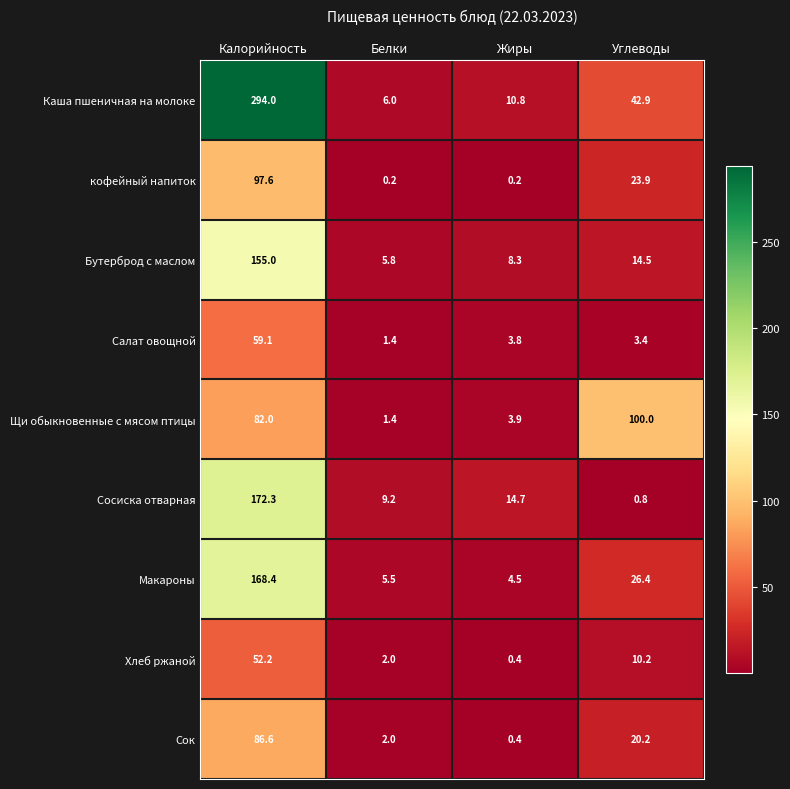

What is the difference between the second highest and second lowest values in the Сок series?

18.2